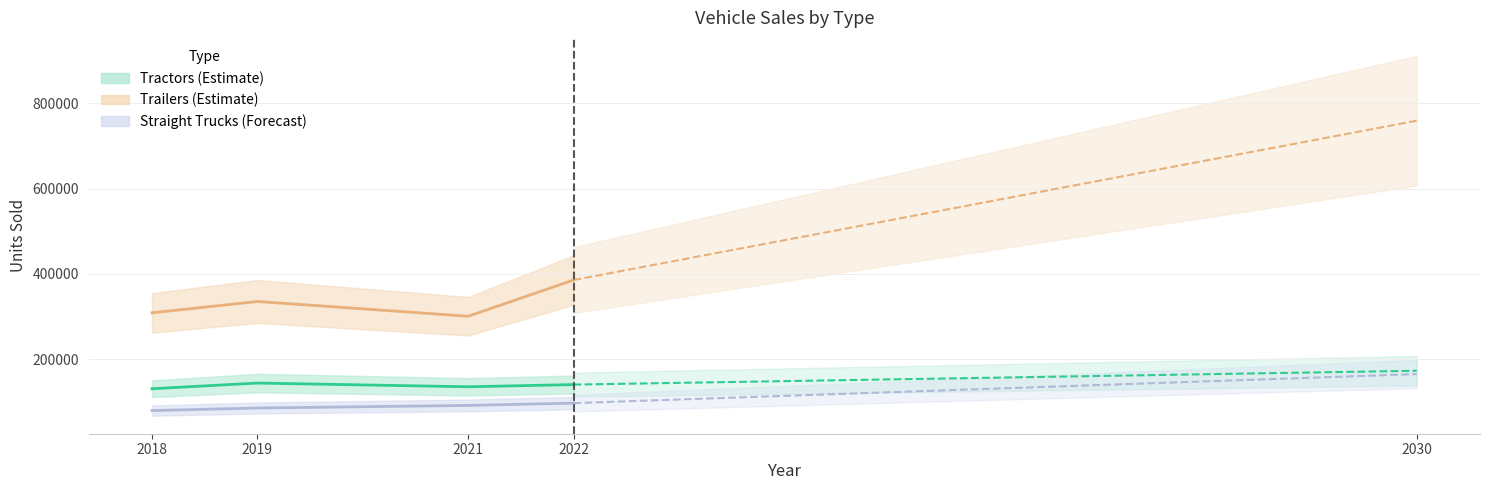

Is the value of Straight Trucks at 2019 greater than the value of Trailers at 2019?

No